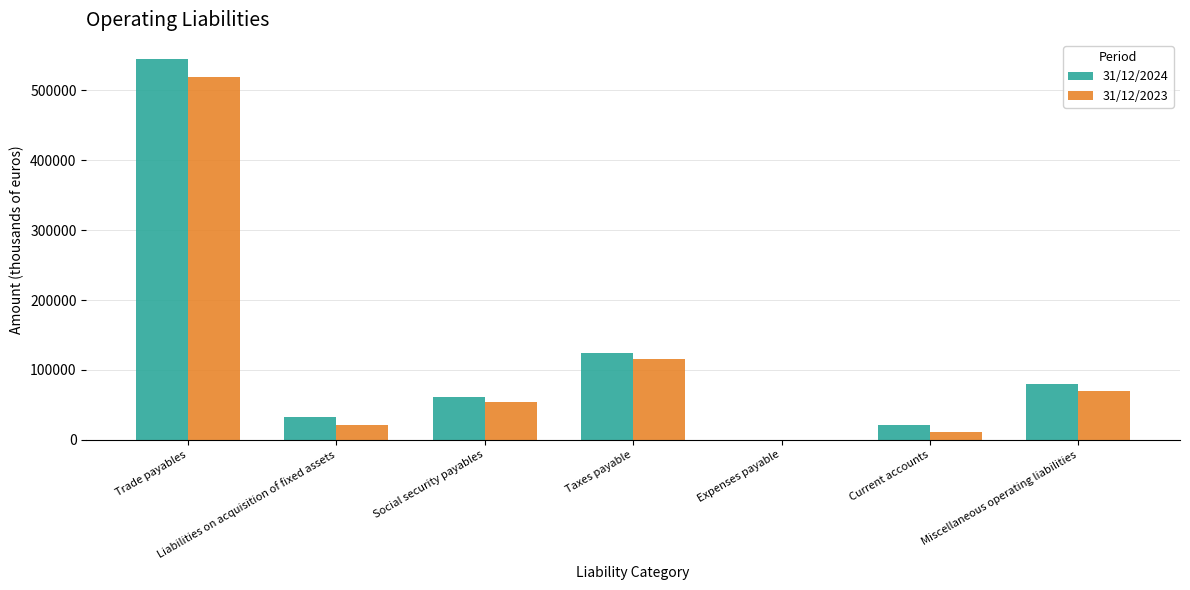

What is the greatest value displayed?

544795